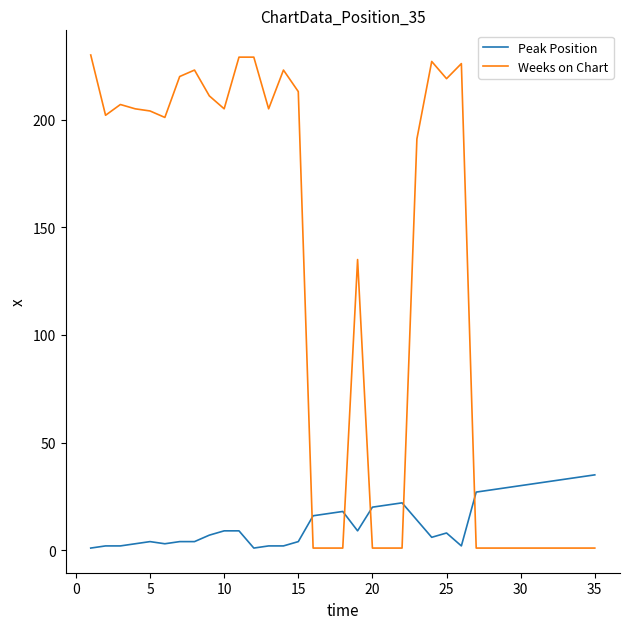

Which series has the largest range (max minus min)?

Weeks on Chart